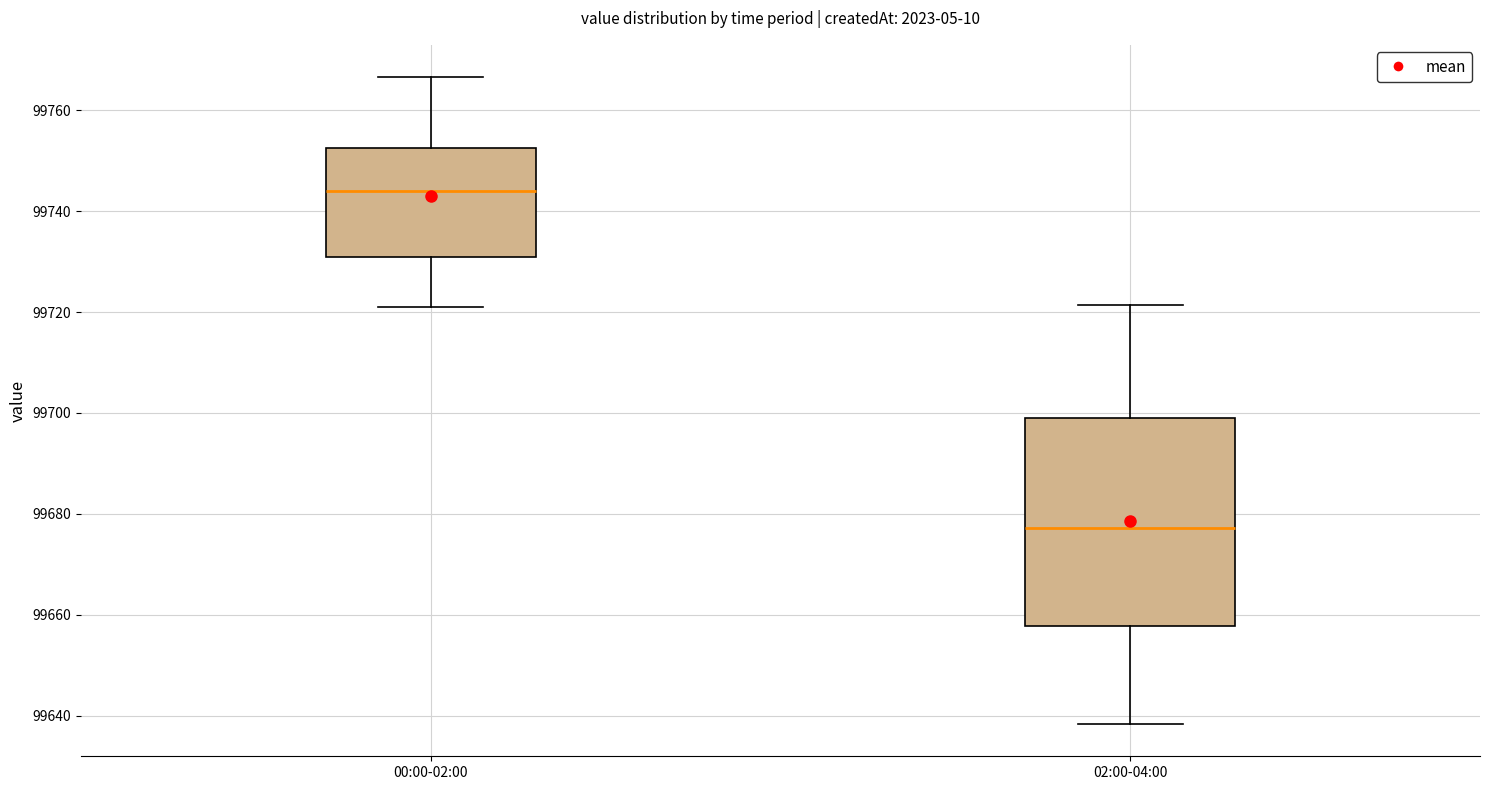

Which box has the highest median line?

00:00-02:00